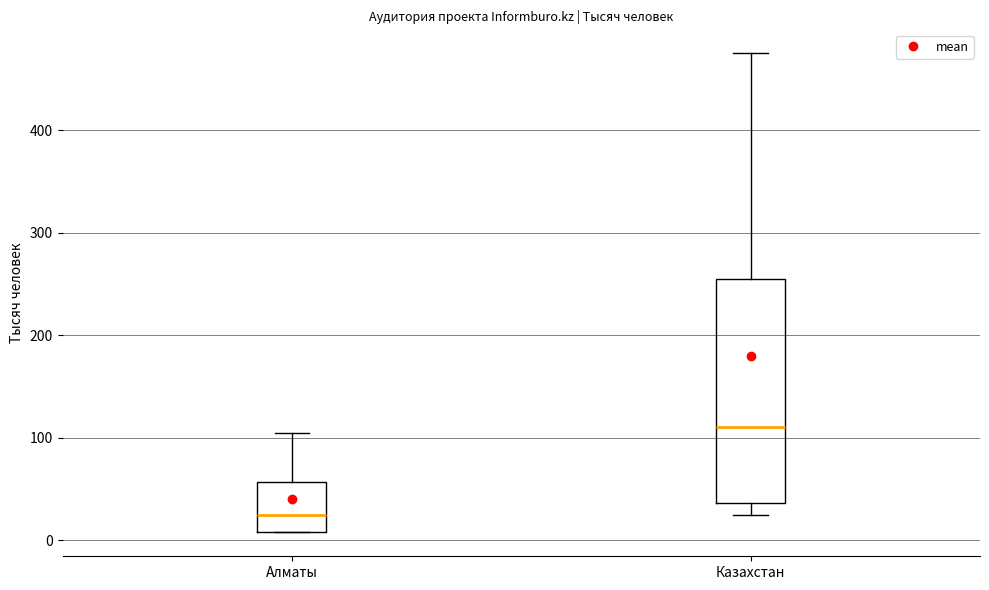

Reading left to right, read every box against the y-axis: the position of its median line, the range the box covers, and the ends of its whiskers. The values are not printed on the chart, so give them approximately, as read against the axis.

Алматы: median 20, box 10 to 60, whiskers 10 to 100
Казахстан: median 110, box 40 to 260, whiskers 20 to 480